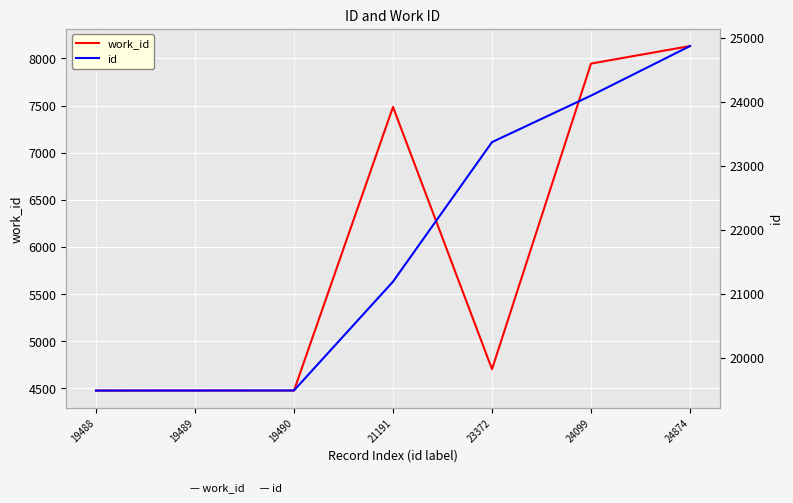

Reading left to right, transcribe all the data shown in this chart.

work_id: 4475	4475	4475	7486	4702	7946	8132
id: 19488	19489	19490	21191	23372	24099	24874